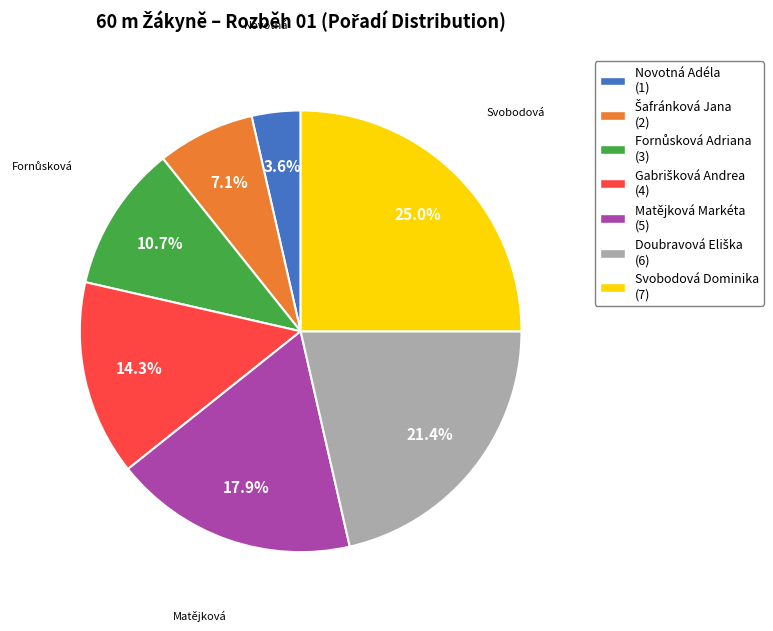

What percentage is NOT represented by Matějková Markéta?

82.1%